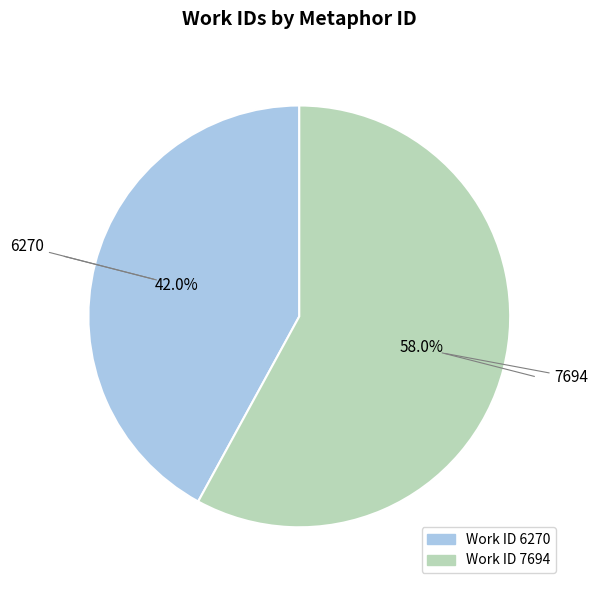

Is there any slice that represents more than half of the pie?

Yes